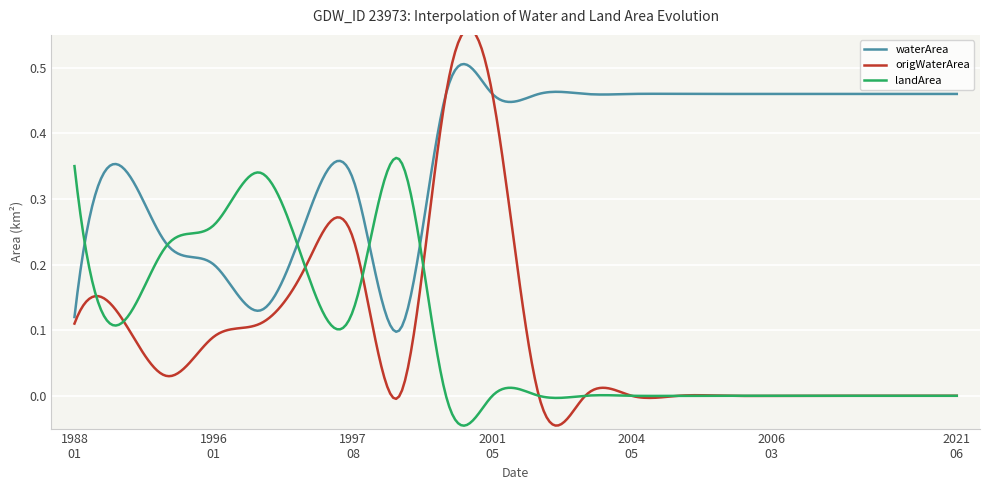

At which category is the sum across all series the highest?

1999_01